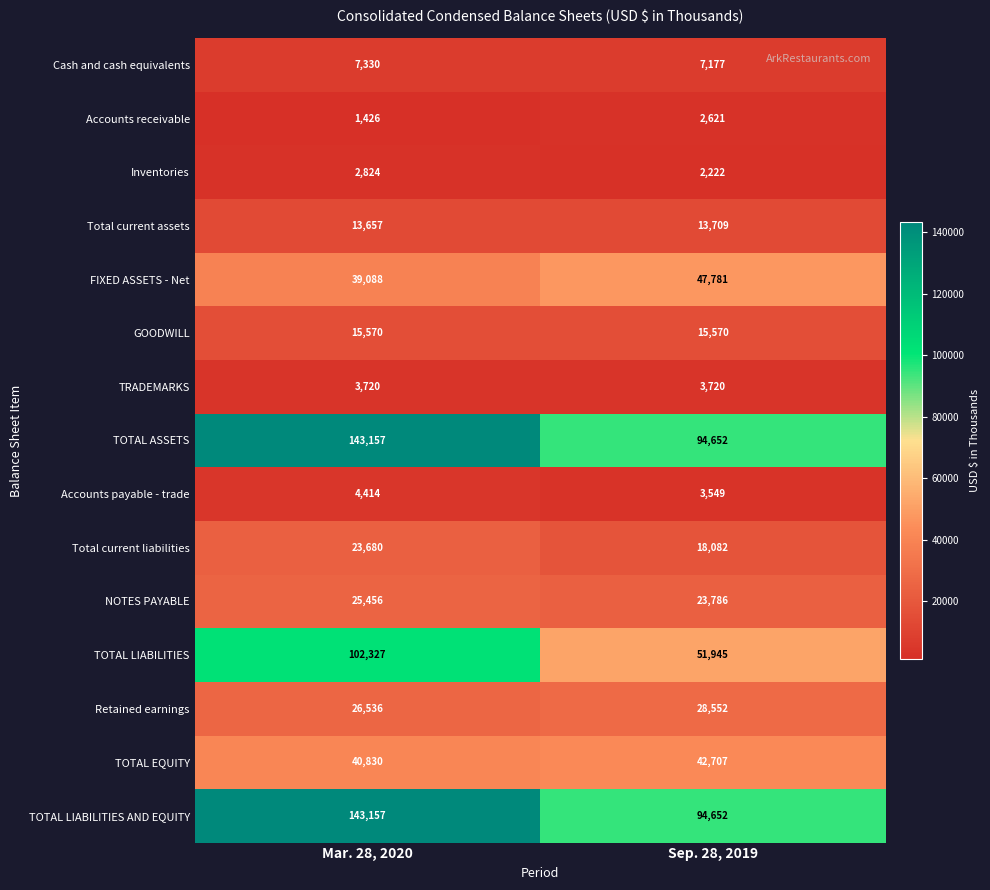

Between Mar. 28, 2020 and Sep. 28, 2019, which series saw the biggest shift?

TOTAL LIABILITIES